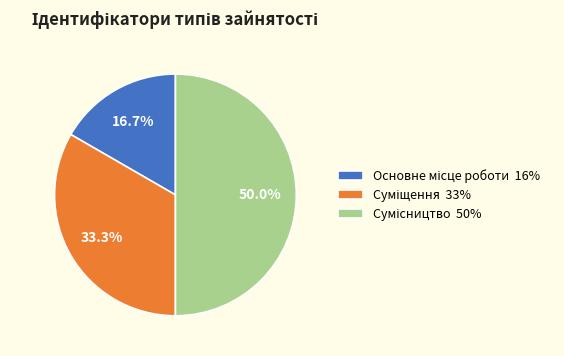

What percentage is the Сумісництво slice, to the nearest percent?

50%